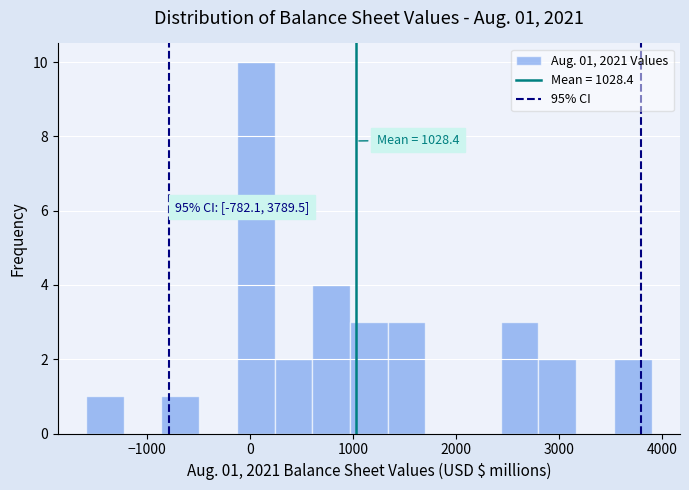

Around what value on the x-axis is the tallest bar? Give the approximate position of its centre, as read against the axis.

100